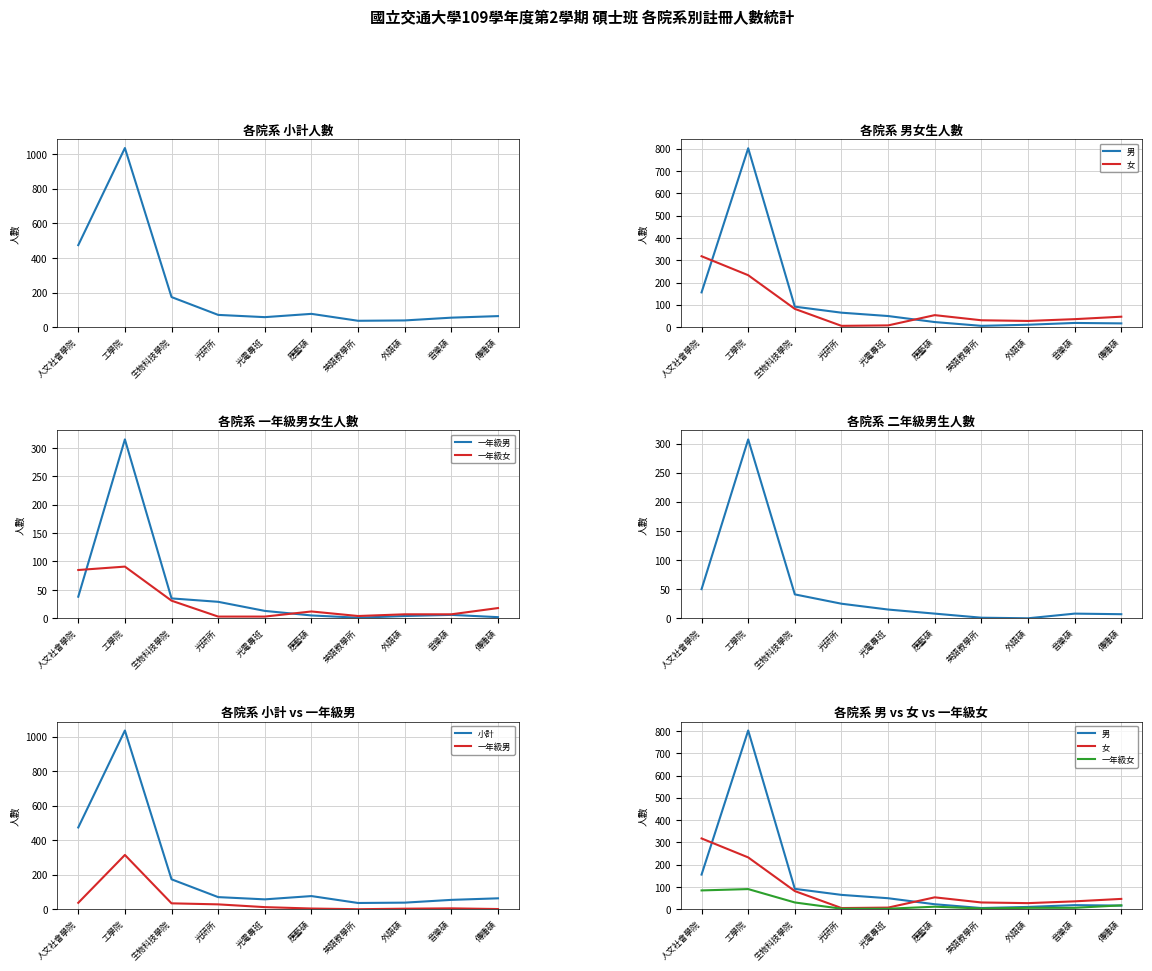

True or false: 女 has a value of 16 at 音樂碩.

False